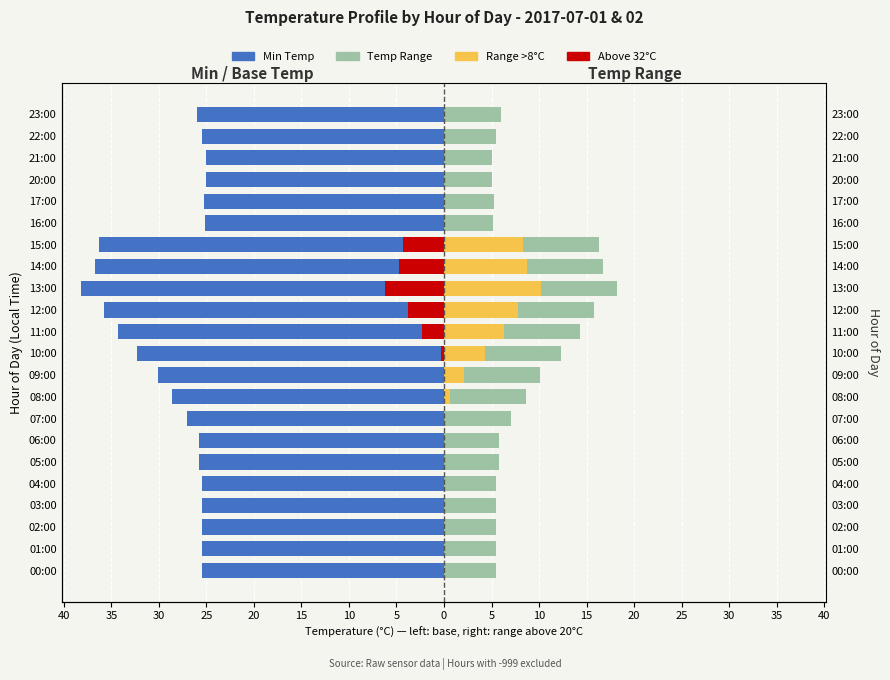

The value of Min Temp at 22:00 is -36.3. True or false?

False